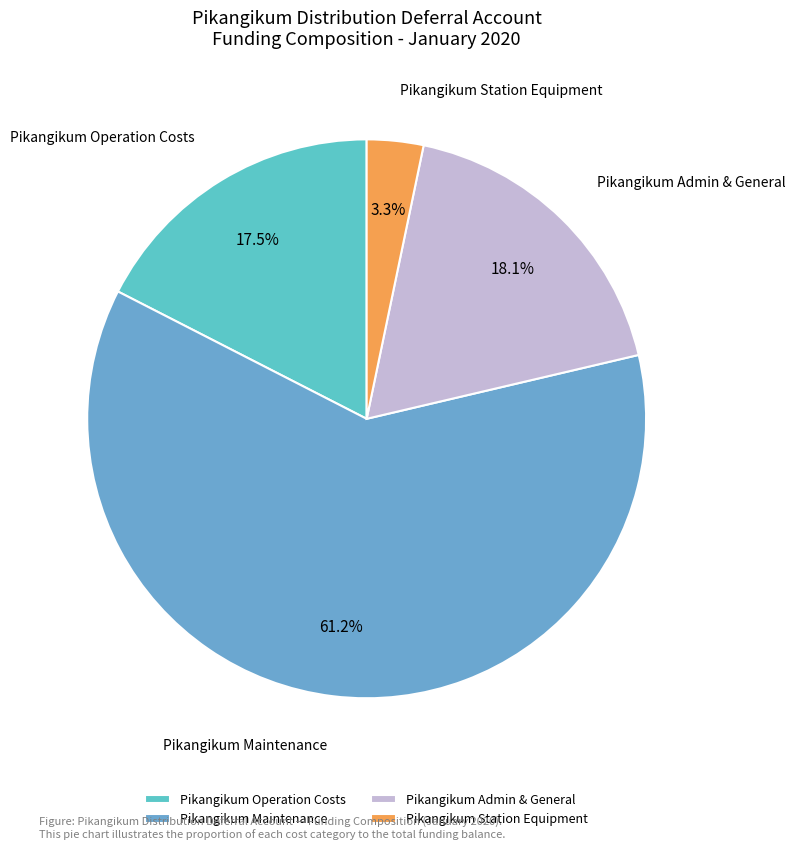

How many slices are in this pie chart?

4